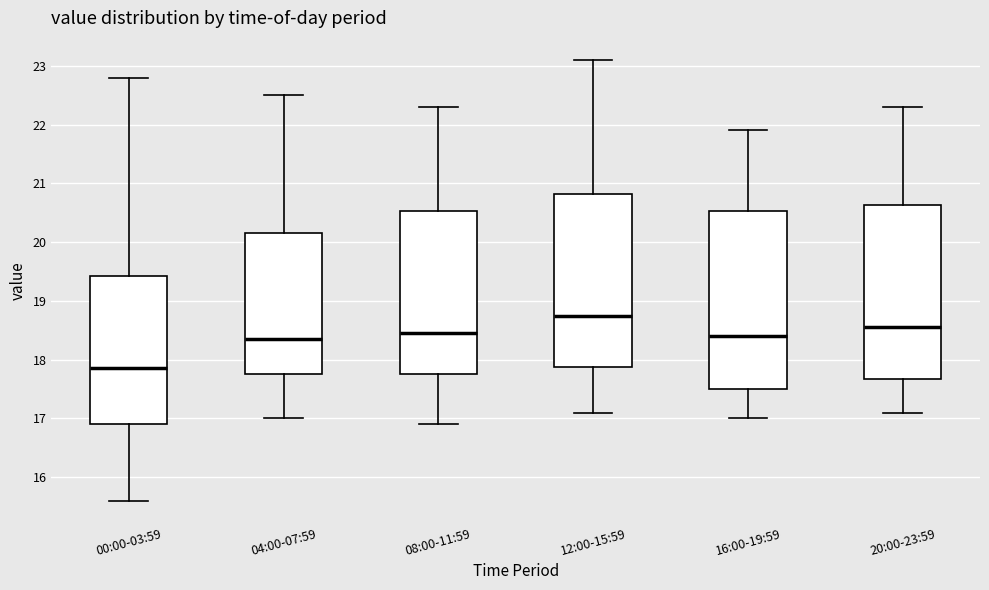

Reading left to right, transcribe this box plot: for each box, give where its median line is, the range the box spans, and where its two whiskers end, as read against the y-axis. The values are not printed on the chart, so give them approximately, as read against the axis.

00:00-03:59: median 17.9, box 16.9 to 19.4, whiskers 15.6 to 22.8
04:00-07:59: median 18.4, box 17.8 to 20.2, whiskers 17.0 to 22.5
08:00-11:59: median 18.5, box 17.8 to 20.5, whiskers 16.9 to 22.3
12:00-15:59: median 18.8, box 17.9 to 20.8, whiskers 17.1 to 23.1
16:00-19:59: median 18.4, box 17.5 to 20.5, whiskers 17.0 to 21.9
20:00-23:59: median 18.6, box 17.7 to 20.6, whiskers 17.1 to 22.3